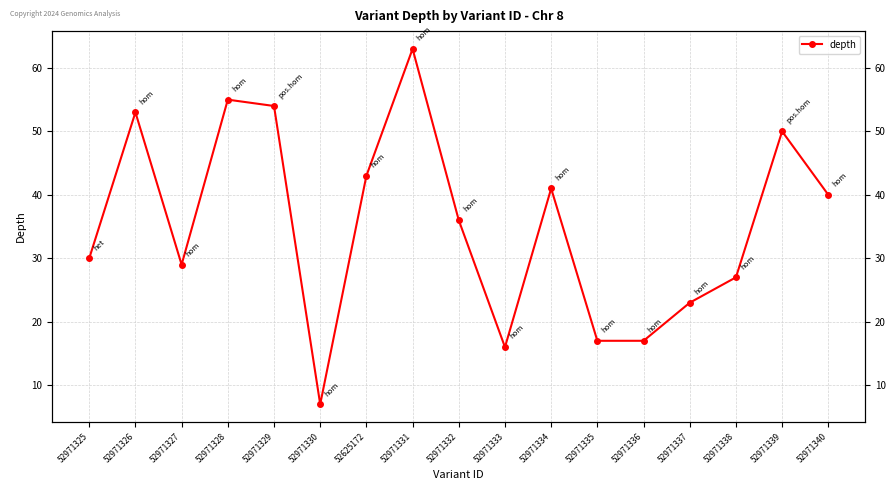

What is the label of the 15th point from the left?

52971338